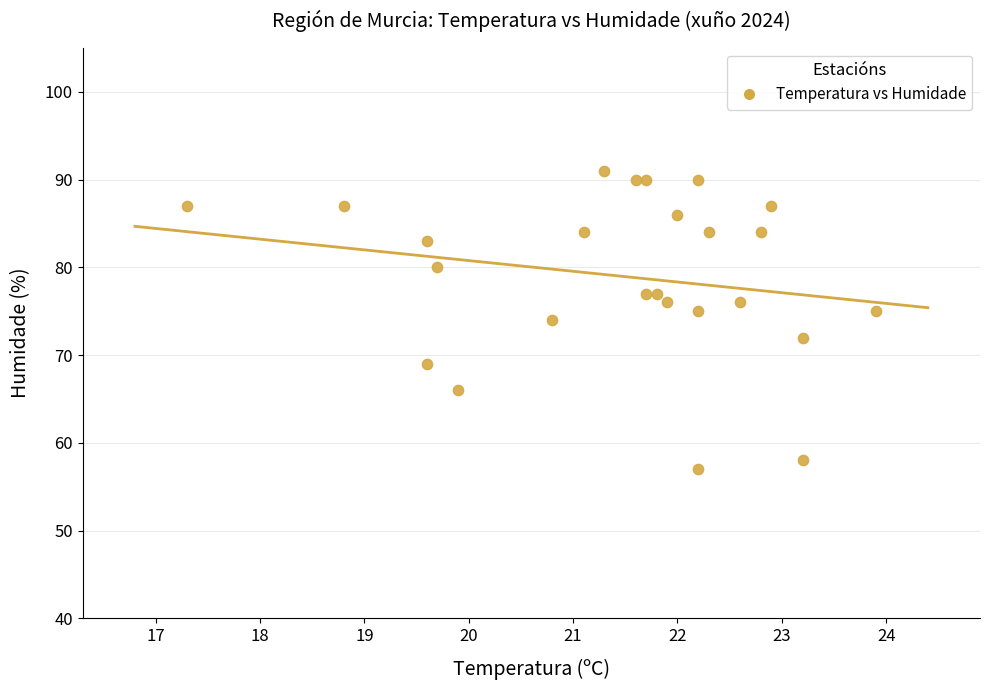

What is the range of Y values (max minus min)?

34